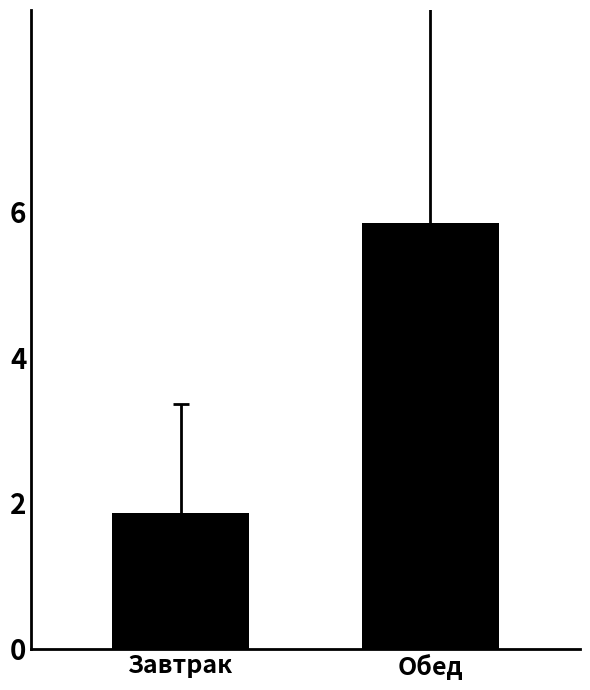

List the labels in order of value, largest first.

Обед, Завтрак